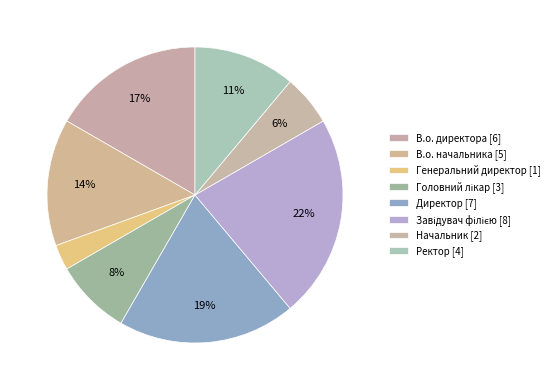

To the nearest percent, what is the combined percentage of Ректор and В.о. директора?

28%